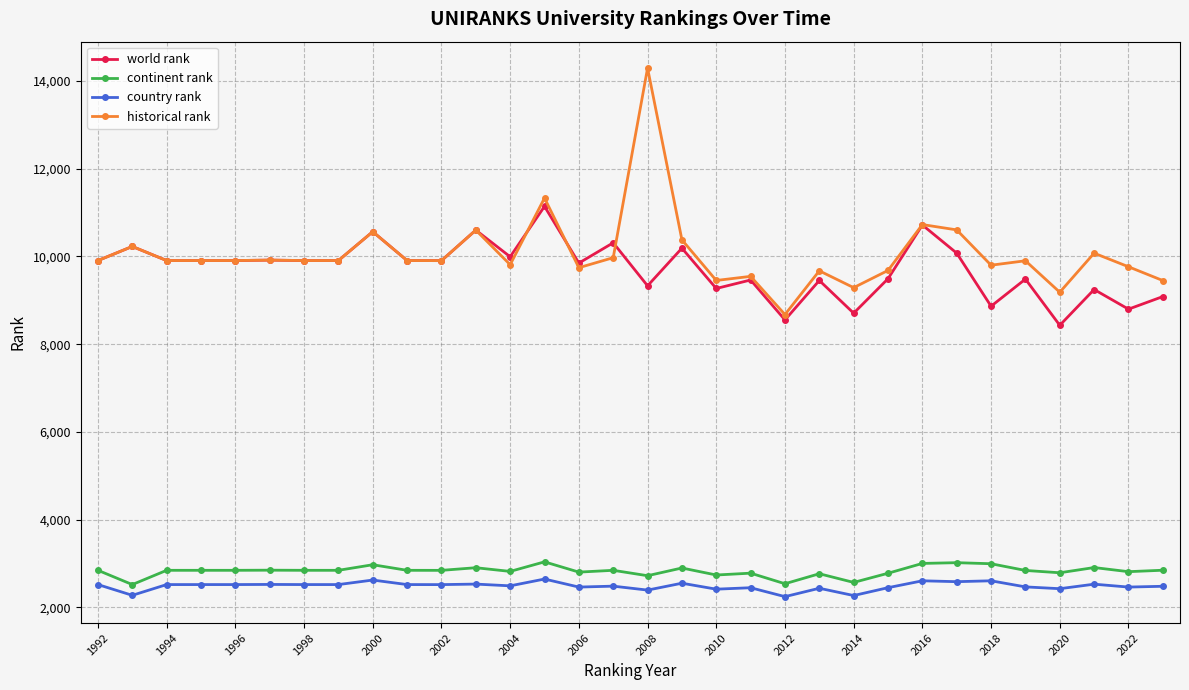

True or false: continent rank and world rank intersect in this chart.

False